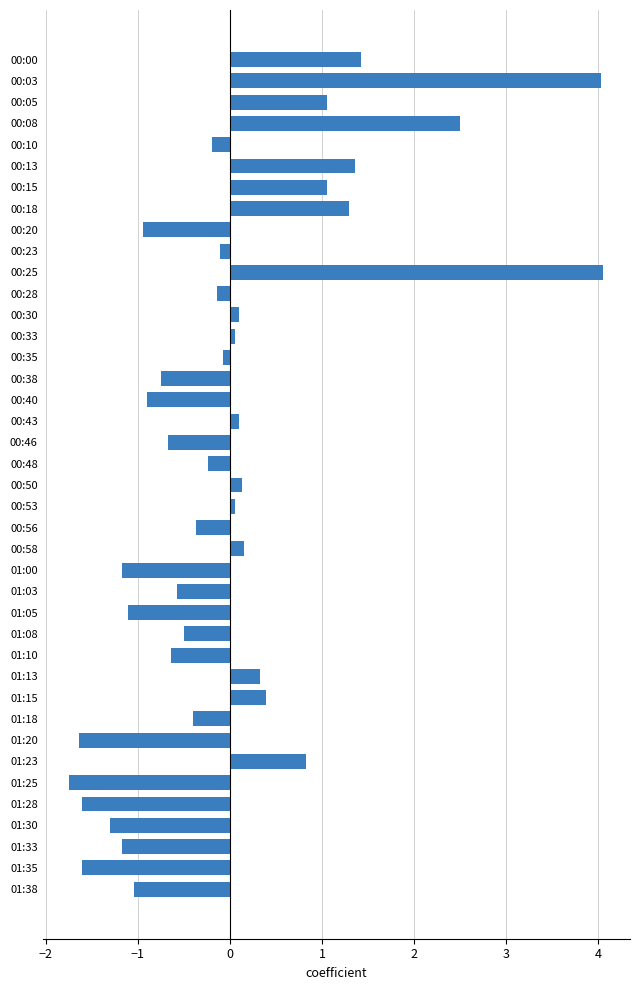

What is the change in value from 00:18 to 00:48?

-1.5